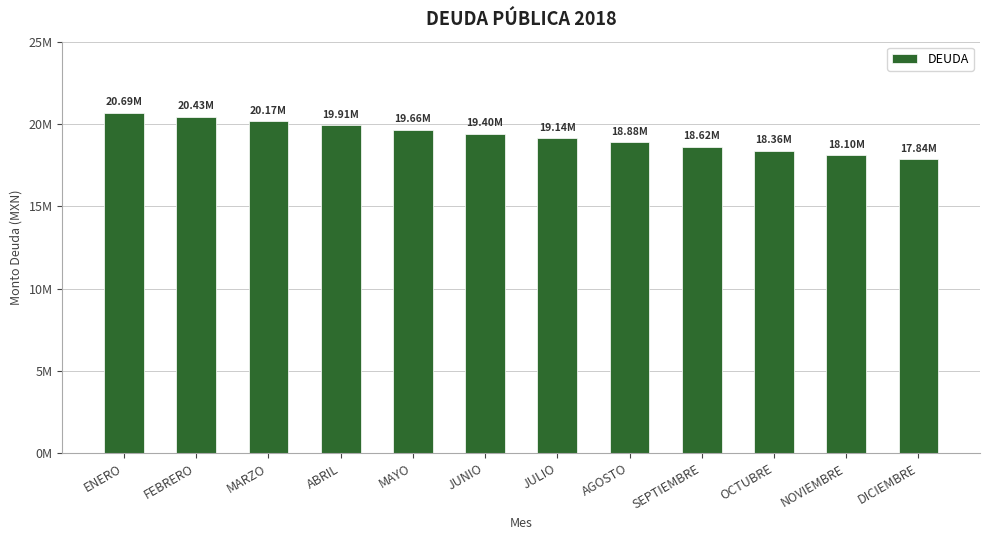

What position from the right is SEPTIEMBRE?

4